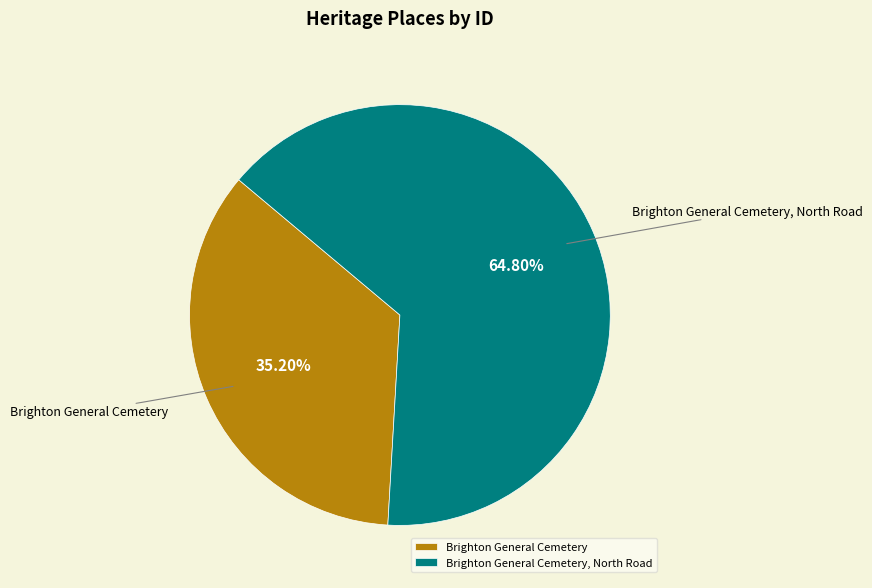

How many slices are in this pie chart?

2